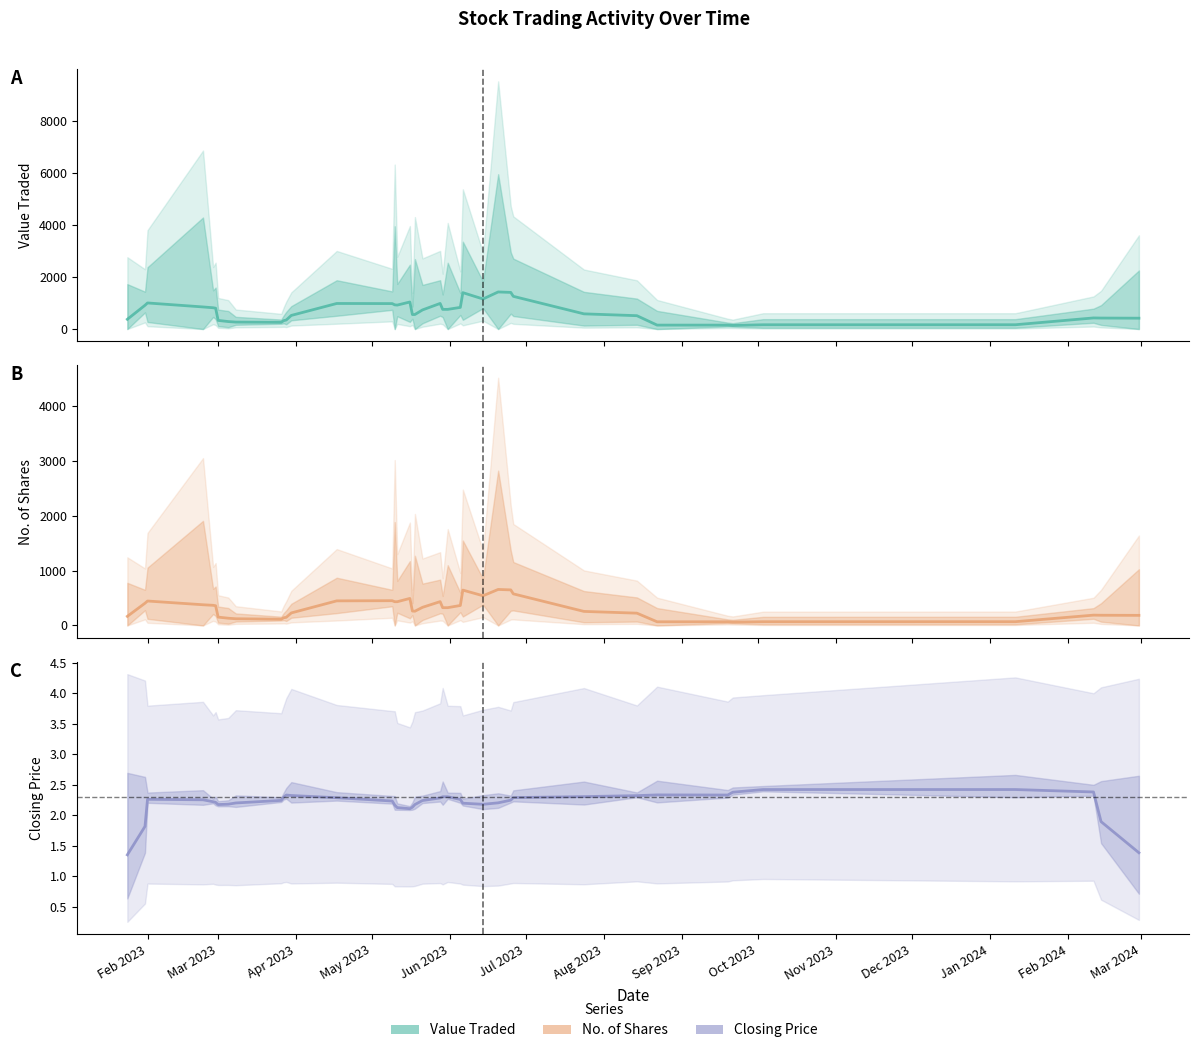

Which series has the widest spread of values?

Value Traded